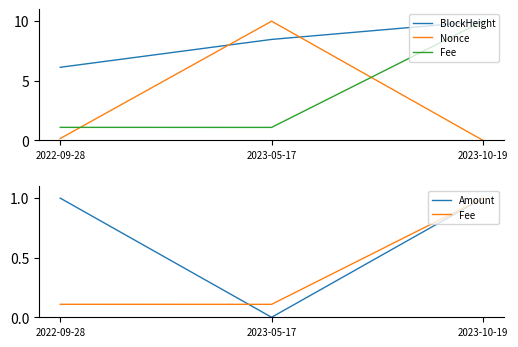

What is the sum of all Fee values?

1.2